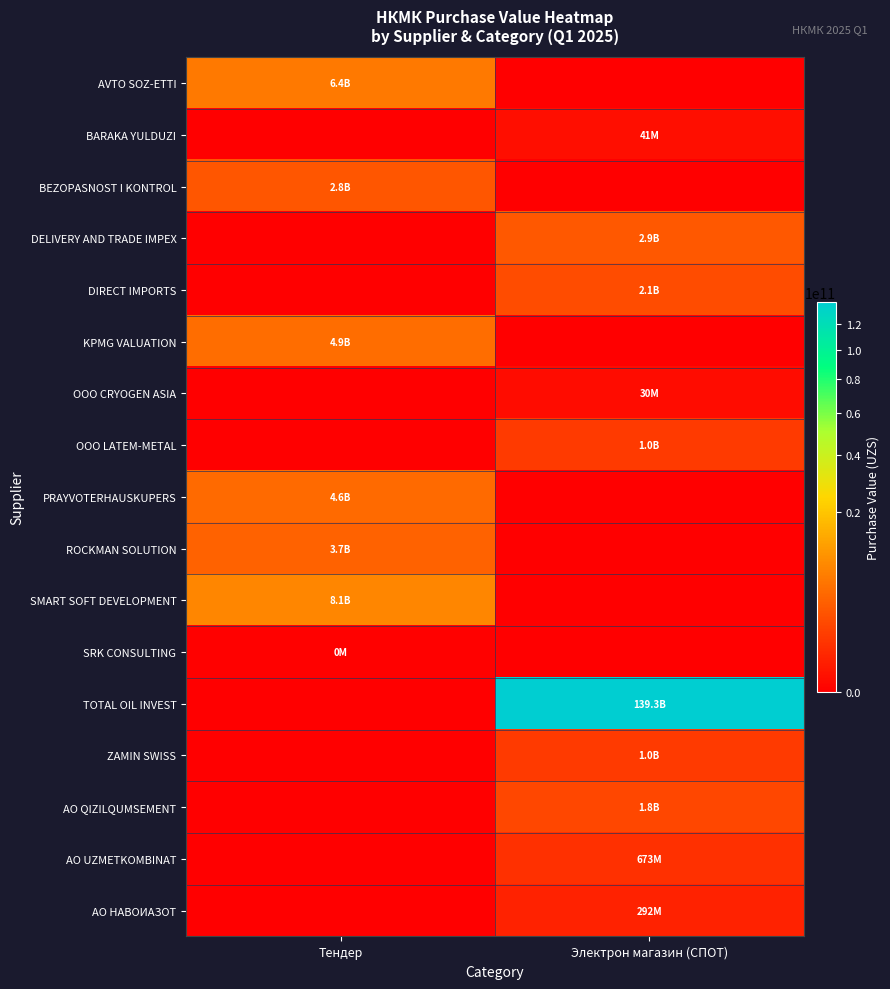

Reading left to right, transcribe all the data shown in this chart.

AVTO SOZ-ETTI: Тендер=6391517160.0	Электрон магазин (СПОТ)=0.0
BARAKA YULDUZI: Тендер=0.0	Электрон магазин (СПОТ)=40880000.0
BEZOPASNOST I KONTROL: Тендер=2791462773.9	Электрон магазин (СПОТ)=0.0
DELIVERY AND TRADE IMPEX: Тендер=0.0	Электрон магазин (СПОТ)=2902361504.0
DIRECT IMPORTS: Тендер=0.0	Электрон магазин (СПОТ)=2096600000.0
KPMG VALUATION: Тендер=4903091200.0	Электрон магазин (СПОТ)=0.0
OOO CRYOGEN ASIA: Тендер=0.0	Электрон магазин (СПОТ)=29981650.0
OOO LATEM-METAL: Тендер=0.0	Электрон магазин (СПОТ)=1032900000.0
PRAYVOTERHAUSKUPERS: Тендер=4551344000.0	Электрон магазин (СПОТ)=0.0
ROCKMAN SOLUTION: Тендер=3728322497.8	Электрон магазин (СПОТ)=0.0
SMART SOFT DEVELOPMENT: Тендер=8149053645.0	Электрон магазин (СПОТ)=0.0
SRK CONSULTING: Тендер=242633.0	Электрон магазин (СПОТ)=0.0
TOTAL OIL INVEST: Тендер=0.0	Электрон магазин (СПОТ)=139278000000.0
ZAMIN SWISS: Тендер=0.0	Электрон магазин (СПОТ)=1046250000.0
АО QIZILQUMSEMENT: Тендер=0.0	Электрон магазин (СПОТ)=1801862720.0
АО UZMETKOMBINAT: Тендер=0.0	Электрон магазин (СПОТ)=672680000.0
АО НАВОИАЗОТ: Тендер=0.0	Электрон магазин (СПОТ)=292278000.0